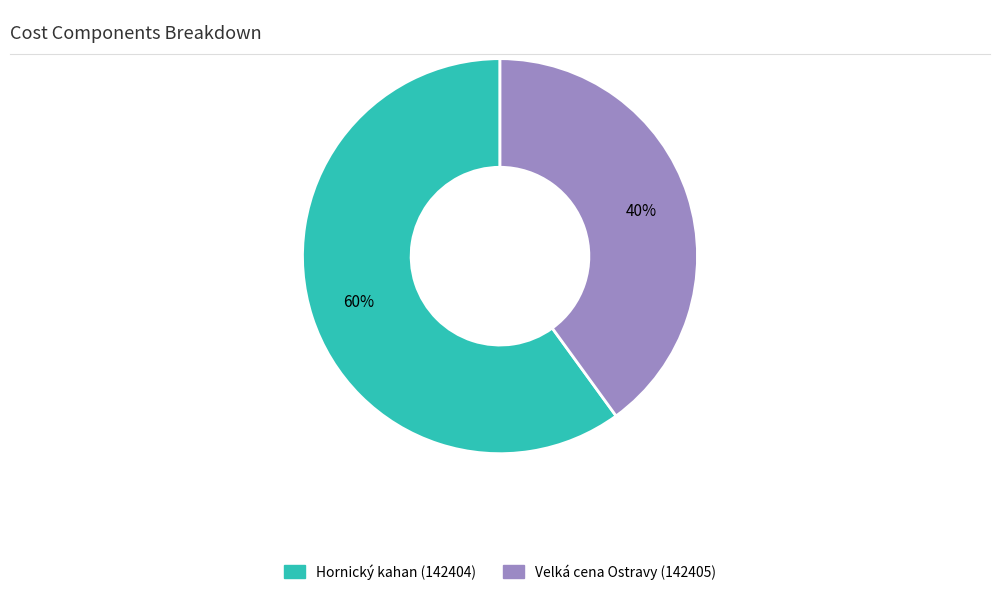

Is there a majority slice in this chart?

Yes